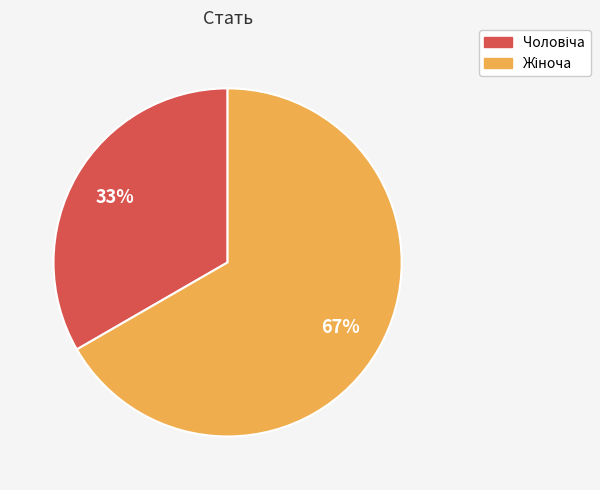

Is there any slice that represents more than half of the pie?

Yes